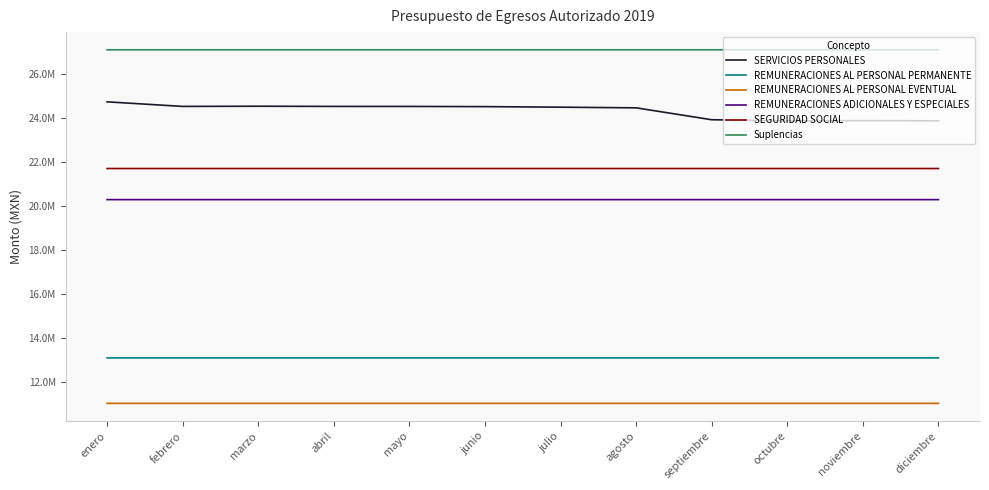

What are all the series names shown in the legend?

SERVICIOS PERSONALES, REMUNERACIONES AL PERSONAL PERMANENTE, REMUNERACIONES AL PERSONAL EVENTUAL, REMUNERACIONES ADICIONALES Y ESPECIALES, SEGURIDAD SOCIAL, Suplencias